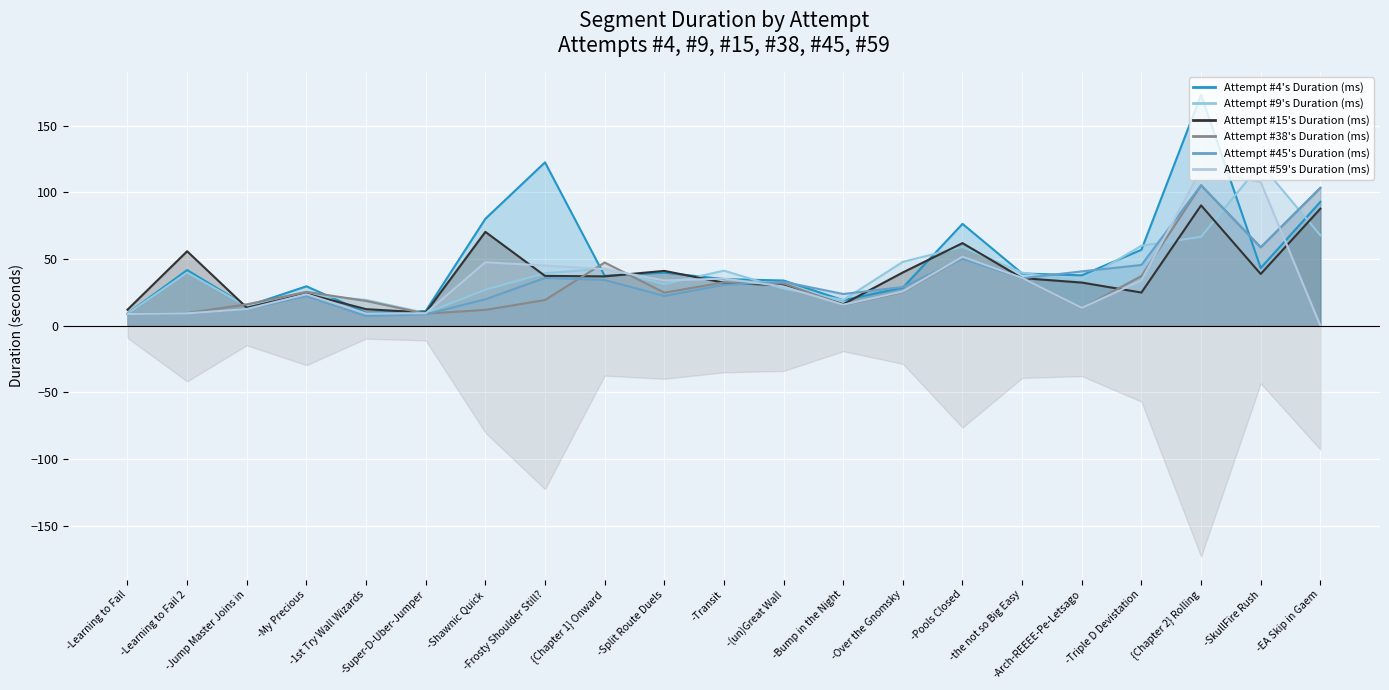

At which label does Attempt #9's Duration (ms) first exceed 39?

-Learning to Fail 2